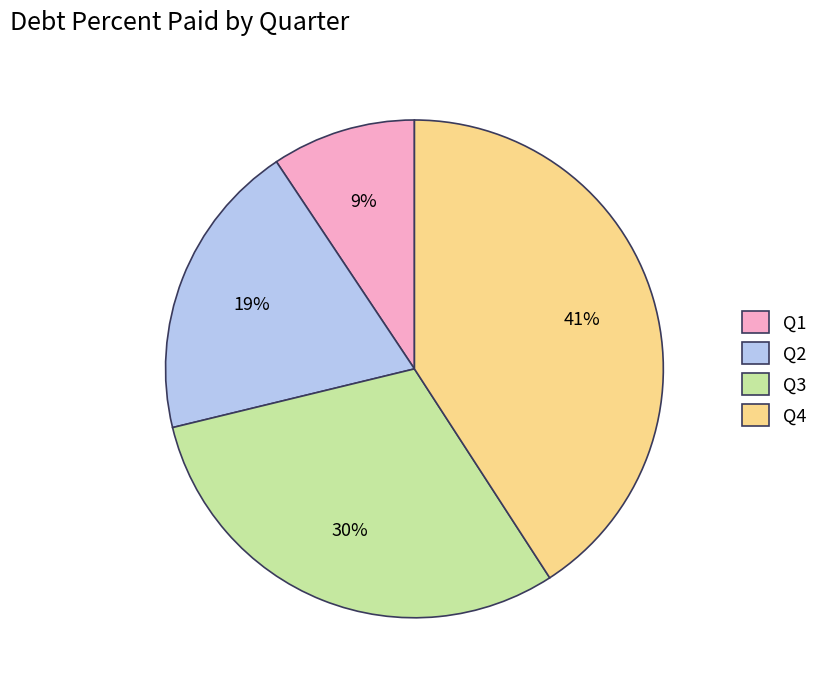

The Q4 slice represents 31% of the pie. True or false?

False